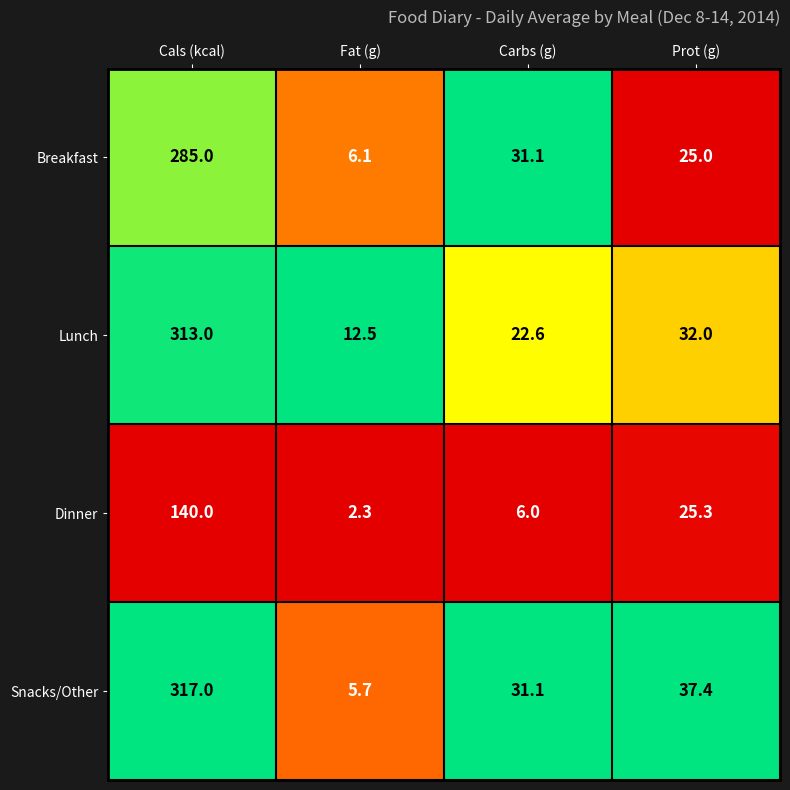

Rank the series by their maximum value, from lowest to highest.

Dinner, Breakfast, Lunch, Snacks/Other